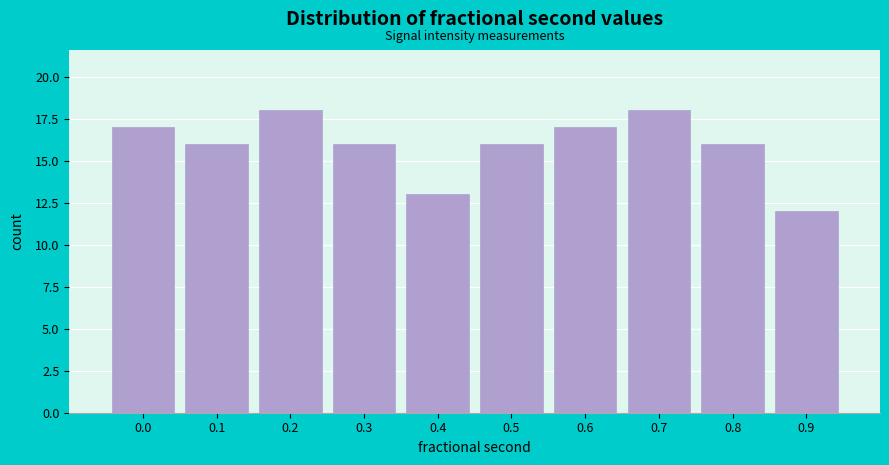

Reading left to right, what are all the values shown in this chart?

0.0=17	0.1=16	0.2=18	0.3=16	0.4=13	0.5=16	0.6=17	0.7=18	0.8=16	0.9=12